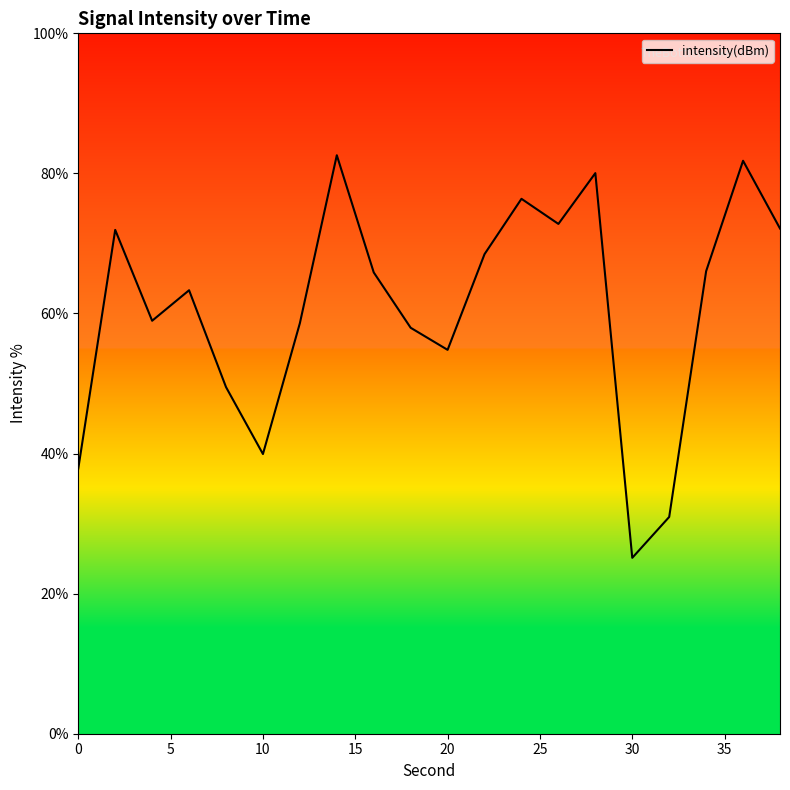

What is the minimum value shown in the chart?

25.1